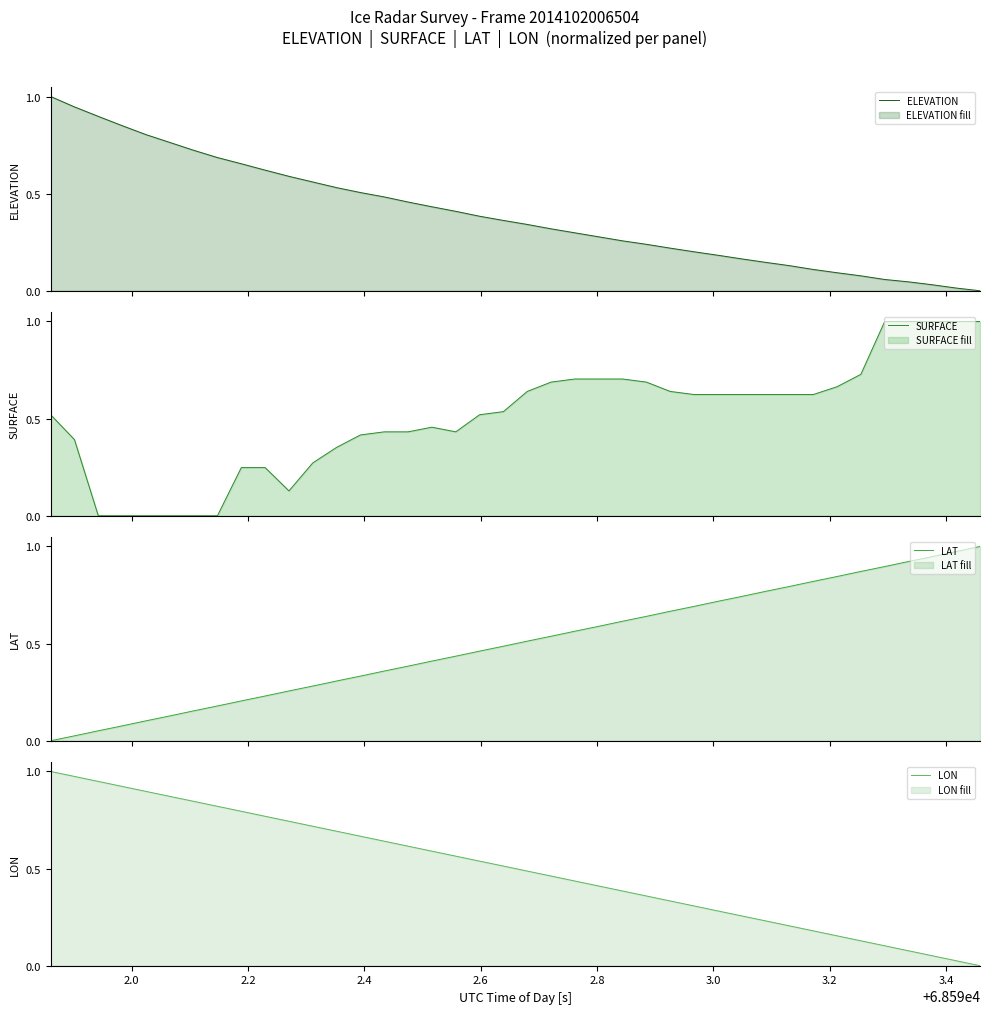

How many intersections are there between ELEVATION and LAT?

1